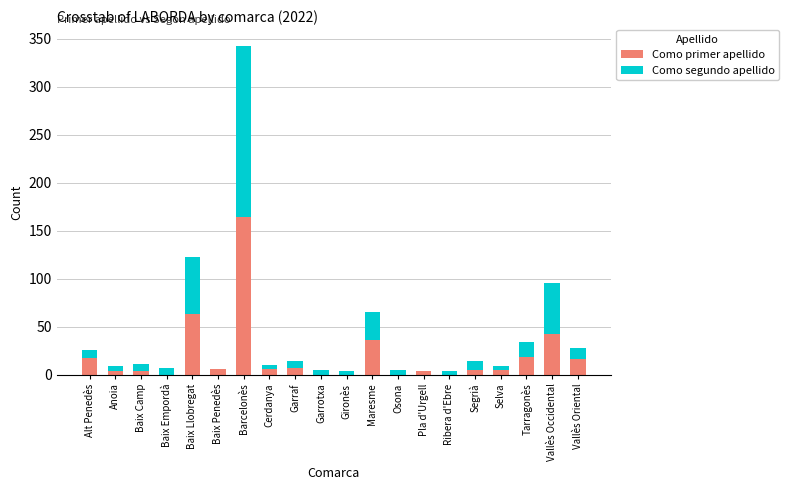

What is the highest value of the Como primer apellido series?

164